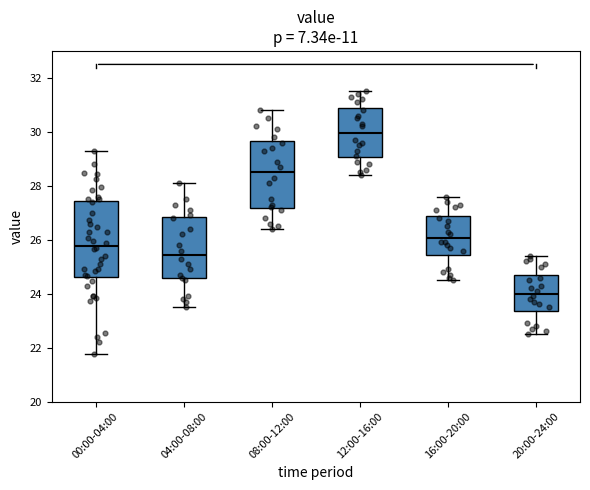

Which box has the lowest median line?

20:00-24:00